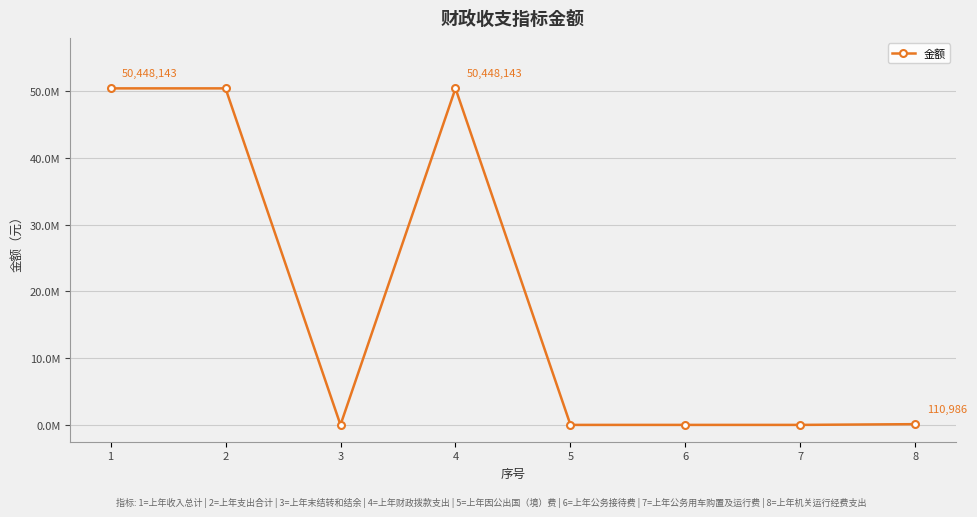

List the labels in order of value, smallest first.

3, 5, 6, 7, 8, 1, 2, 4